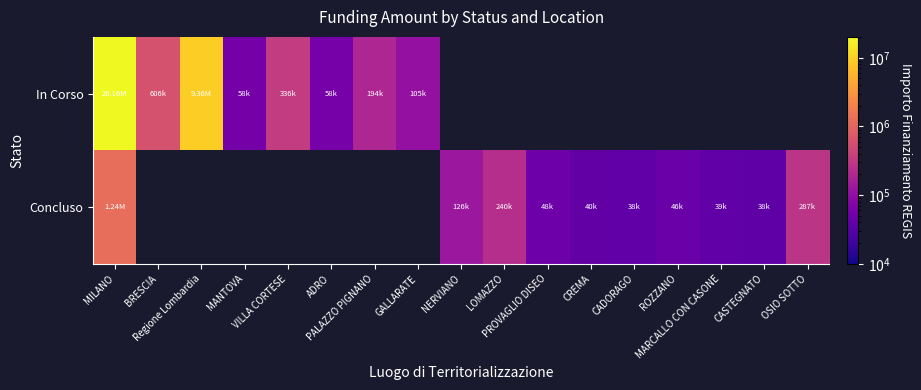

Between MARCALLO CON CASONE and LOMAZZO, which is larger?

LOMAZZO